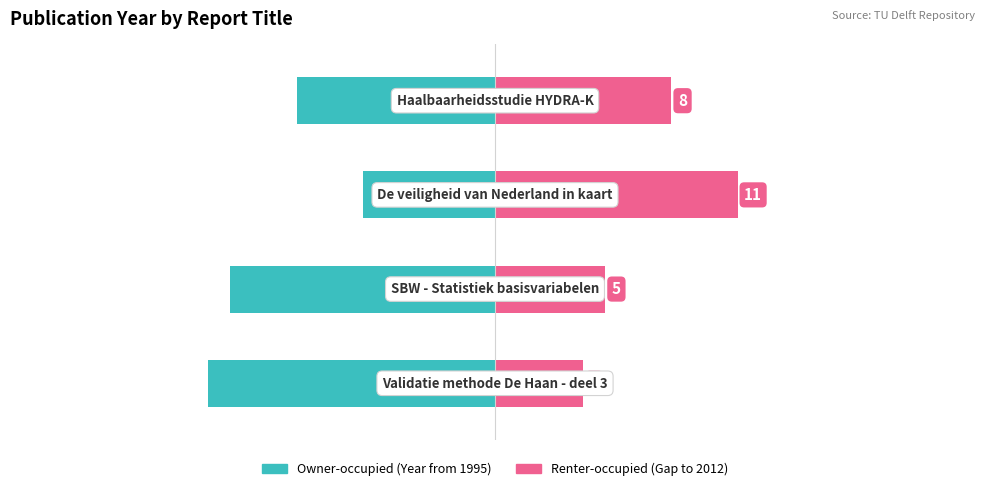

How many distinct data groups are displayed?

2